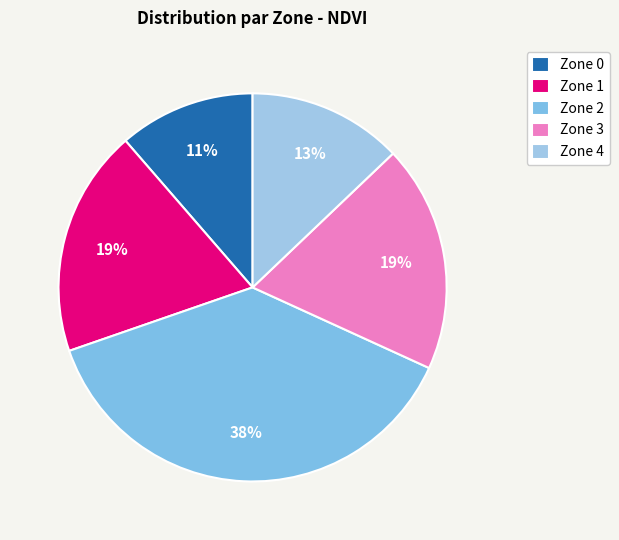

Does any single category account for the majority?

No